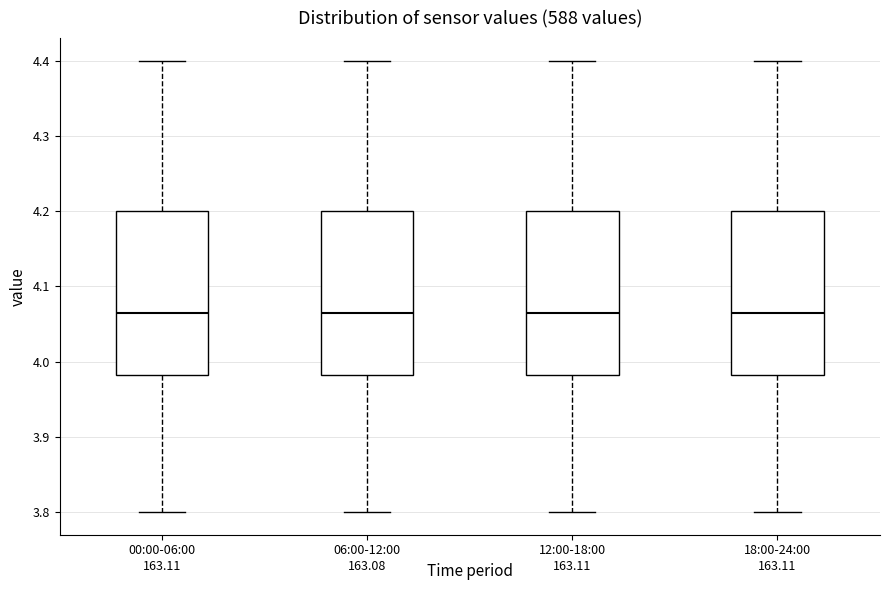

Where does the upper whisker of the box for 18:00-24:00 end on the y-axis? The values are not printed on the chart, so give them approximately, as read against the axis.

4.40